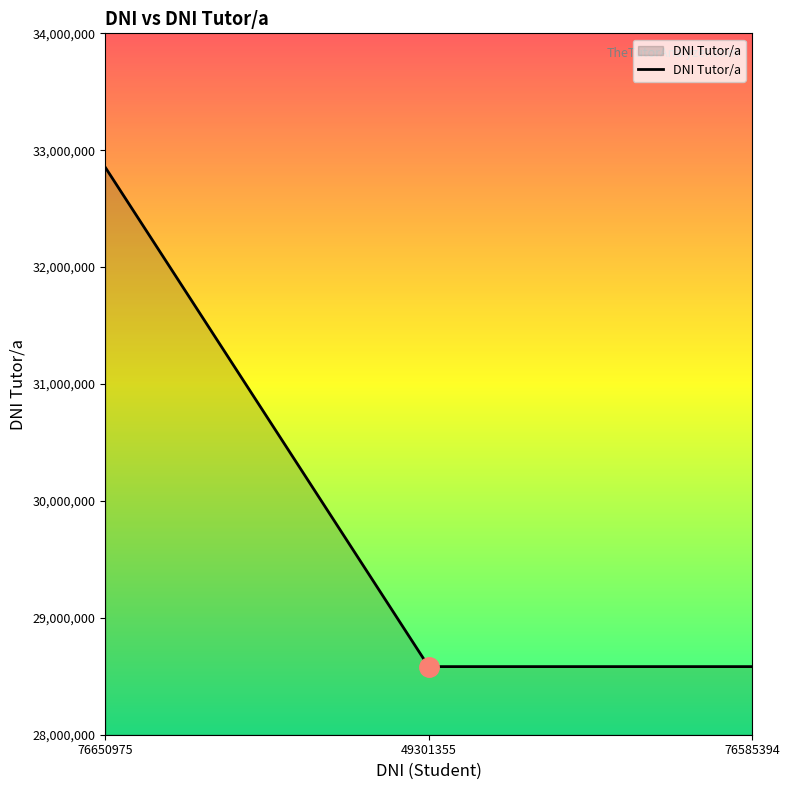

What is the smallest value displayed?

28582626